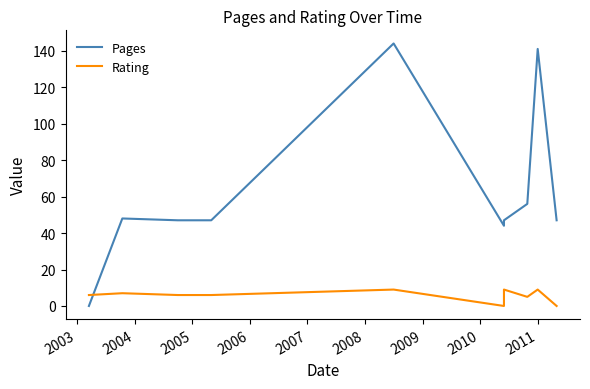

Which series ends up on top after the final intersection of Pages and Rating?

Pages